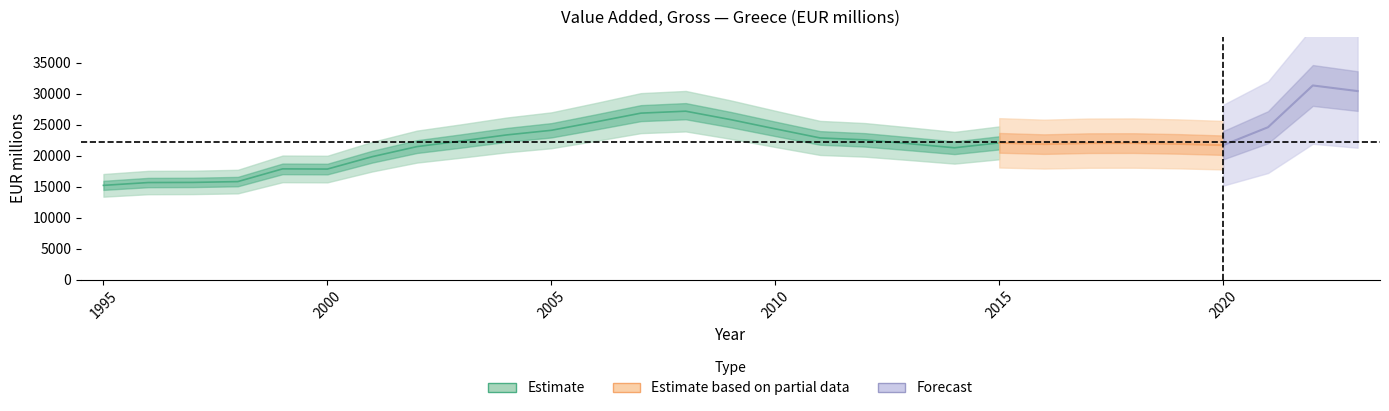

Rank the categories by value from highest to lowest.

2022, 2023, 2008, 2007, 2009, 2006, 2021, 2010, 2005, 2004, 2011, 2012, 2003, 2015, 2018, 2017, 2013, 2019, 2016, 2020, 2002, 2014, 2001, 1999, 2000, 1998, 1997, 1996, 1995